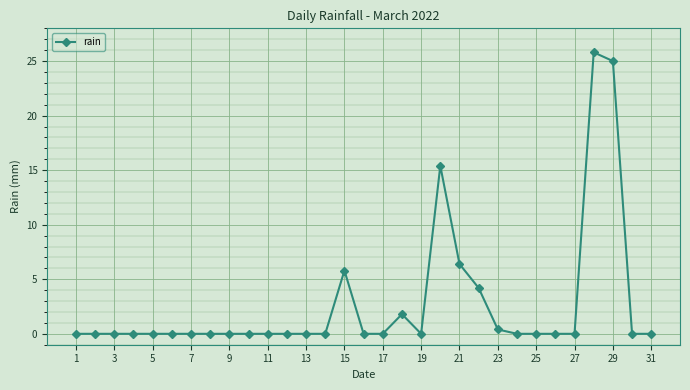

True or false: there are more than 2 points higher than both neighbors.

True